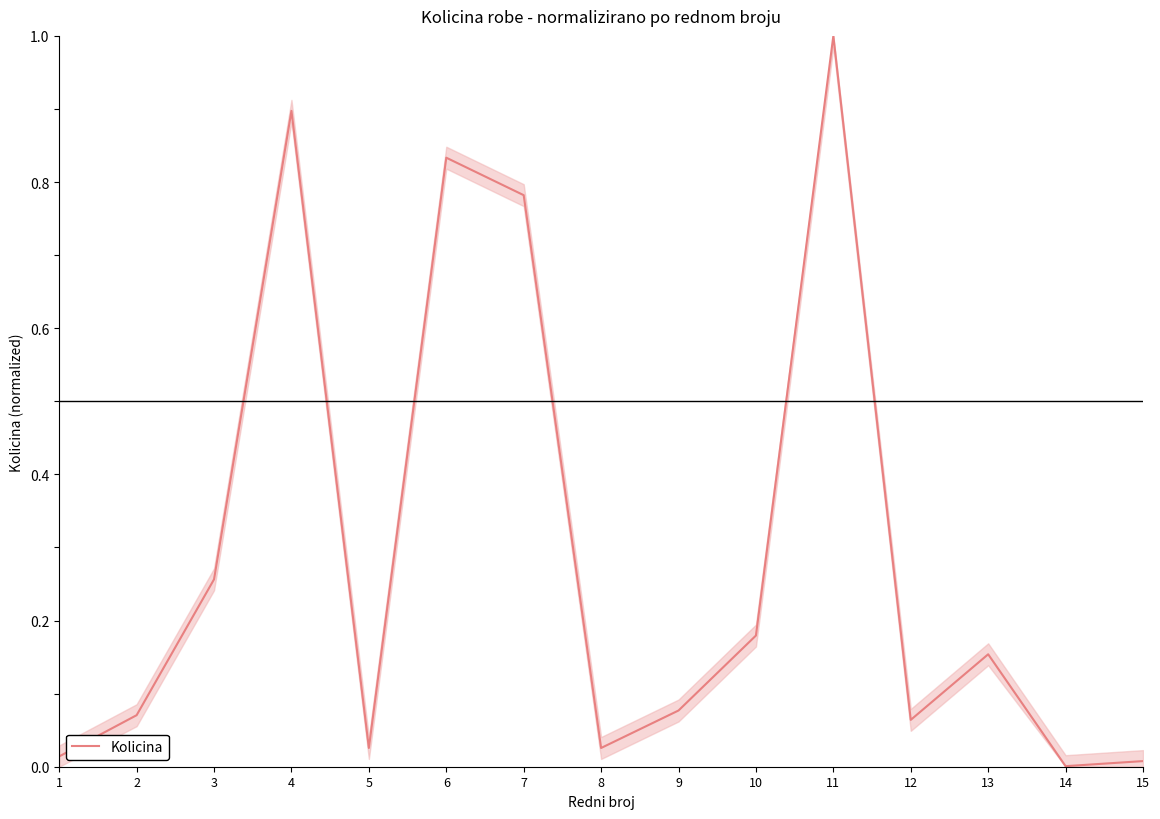

How many interior local peaks (higher than both neighbors) does the data have?

4